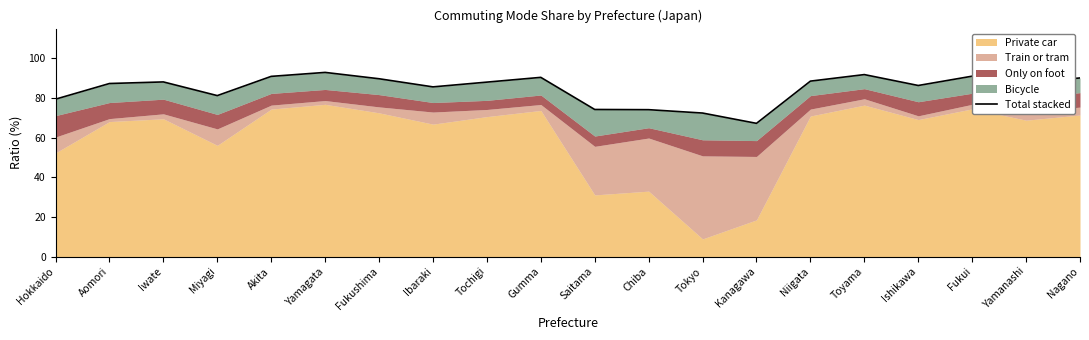

Is it true that the value at Toyama is 138.9?

False